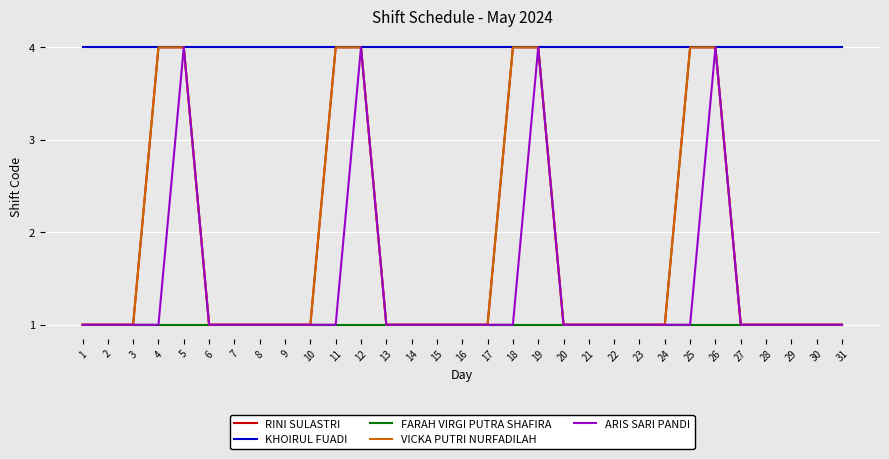

Is it true that VICKA PUTRI NURFADILAH equals 1 at 6?

True